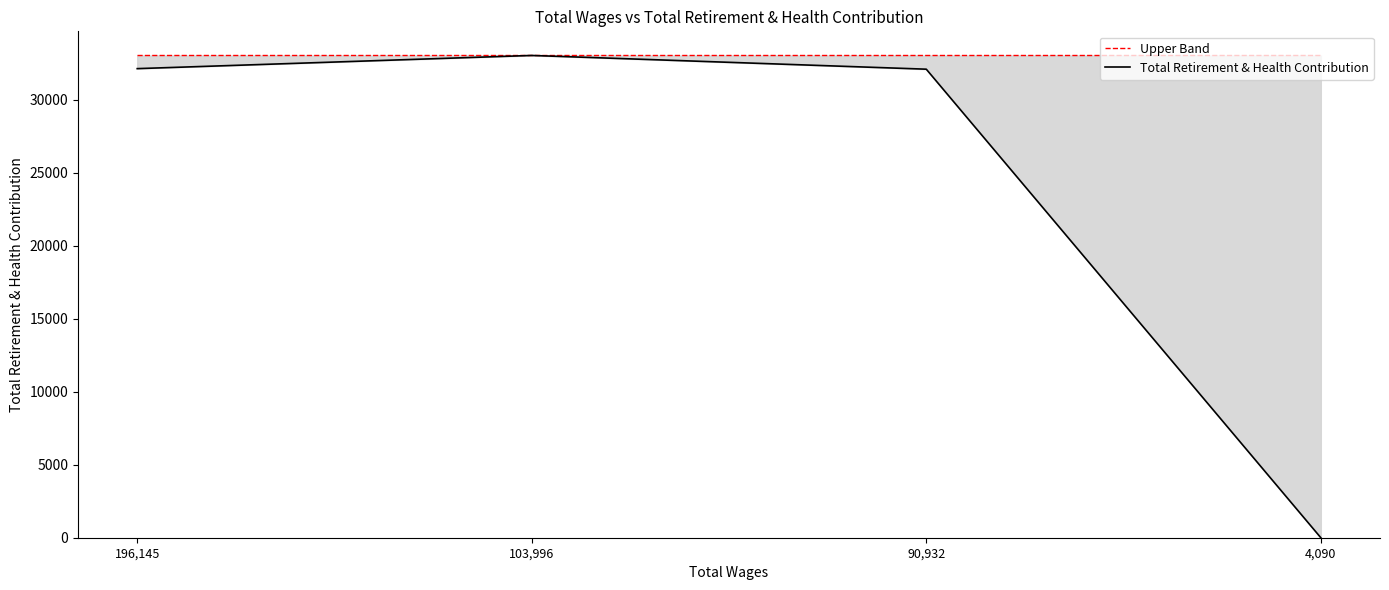

Is this an area chart (filled region under the line)?

No